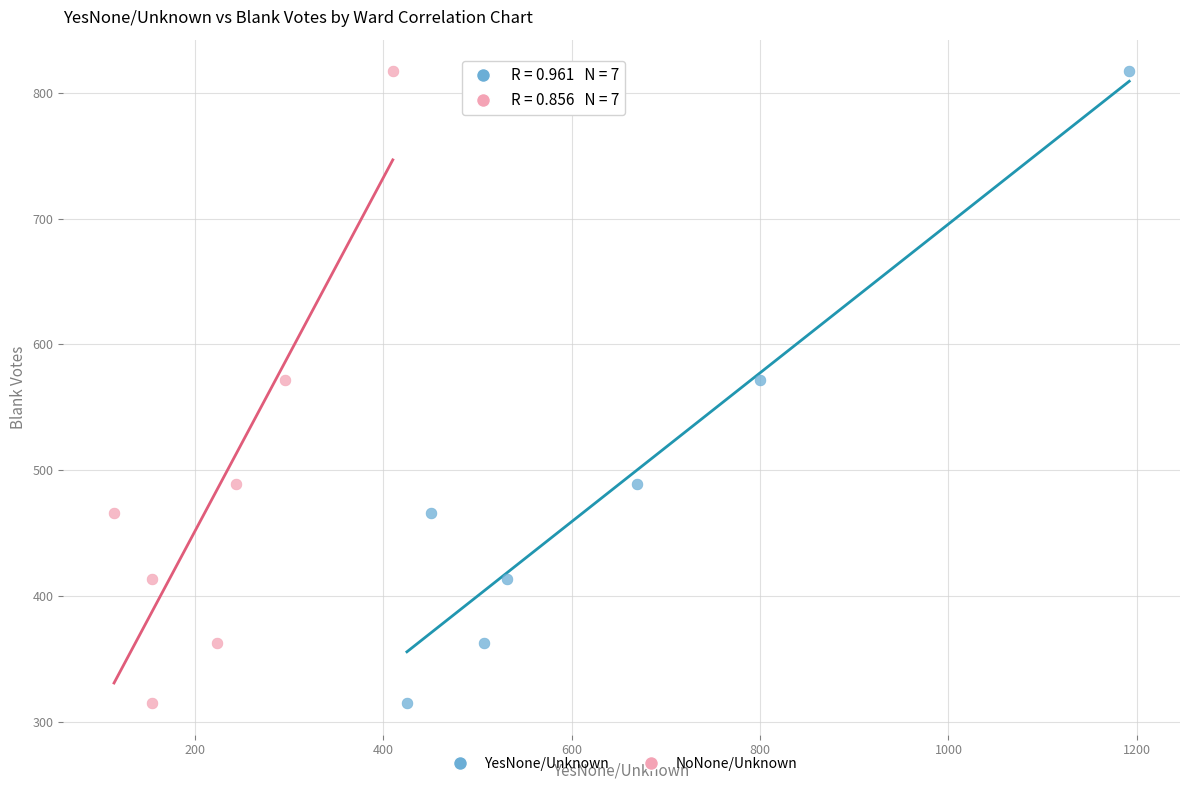

What are all the series names shown in the legend?

YesNone/Unknown, NoNone/Unknown